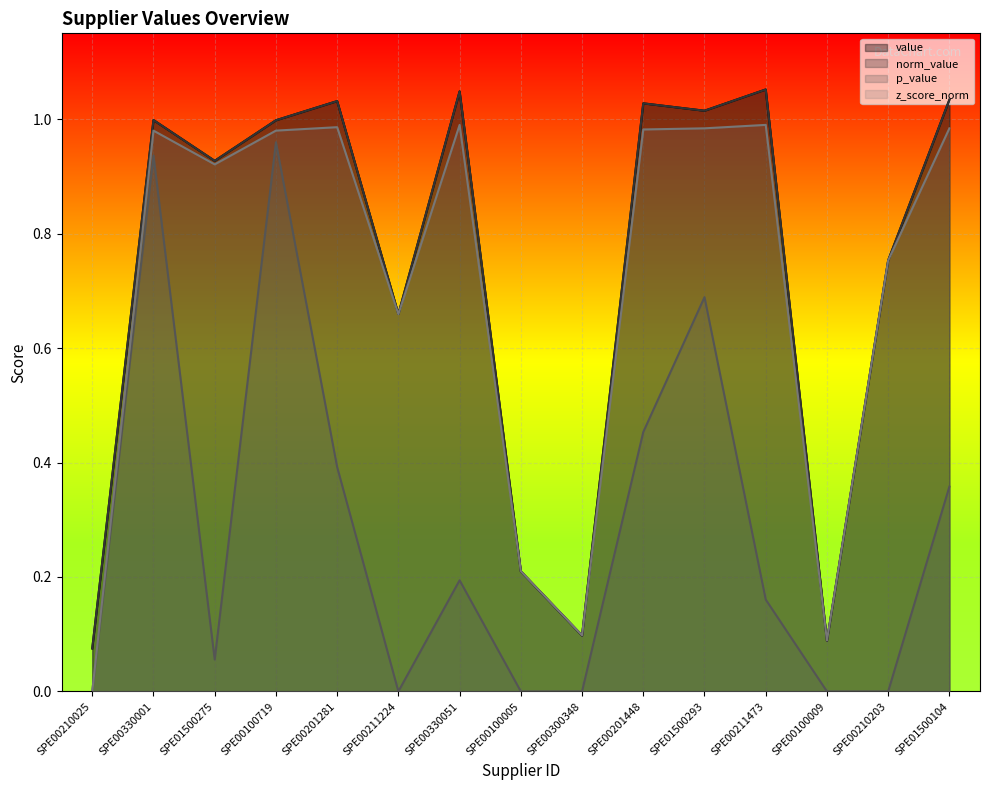

Which series has the largest range (max minus min)?

z_score_norm